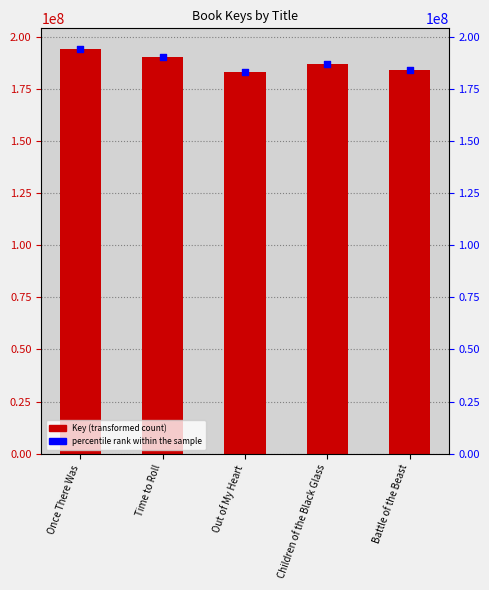

Which series reaches the minimum Y coordinate?

Key